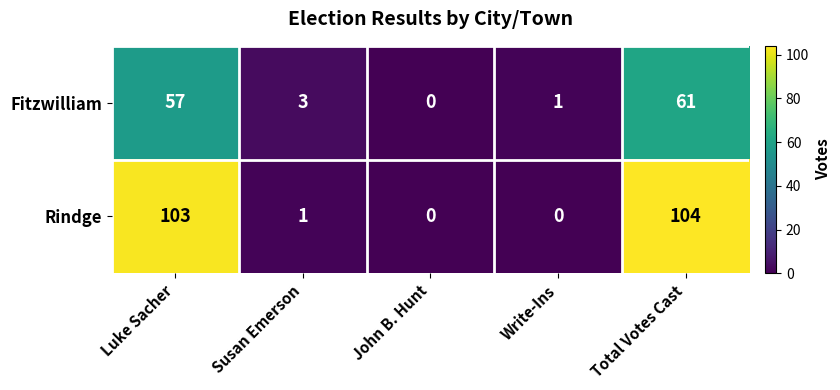

The value of Fitzwilliam at Luke Sacher is 57. True or false?

True